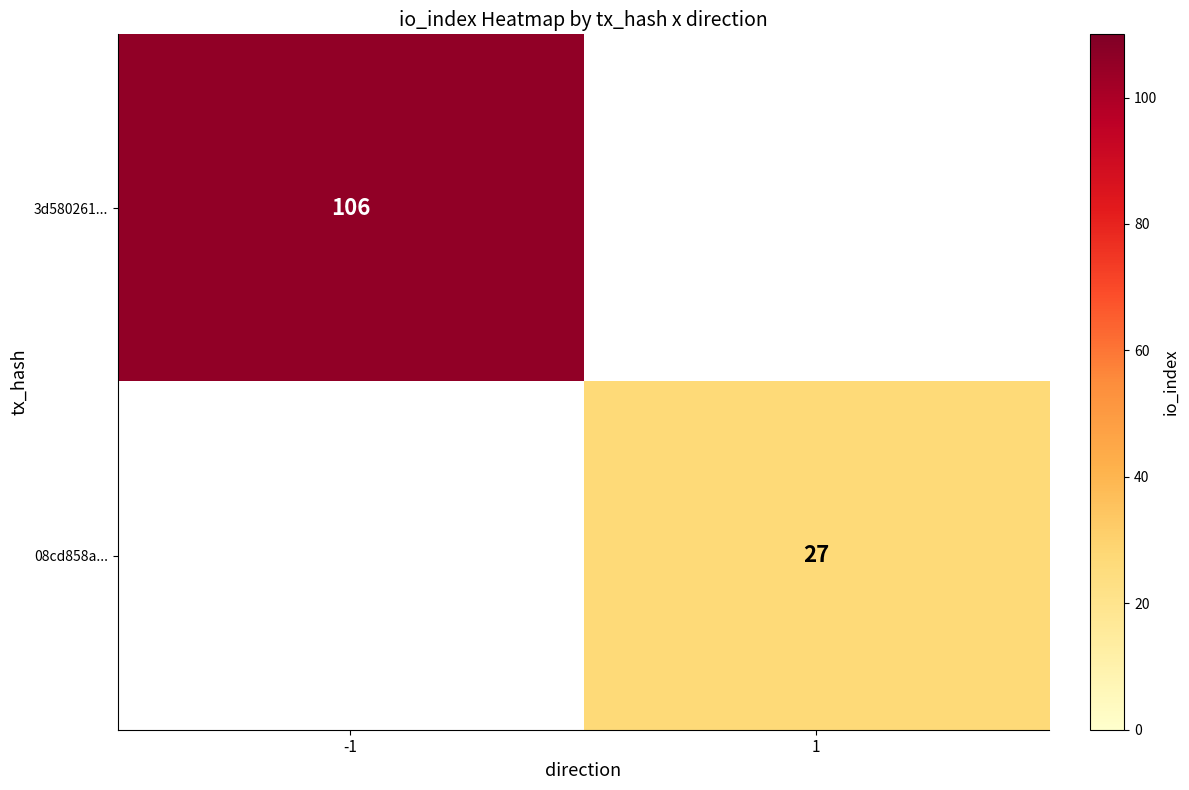

At how many categories does at least one series exceed 74?

1